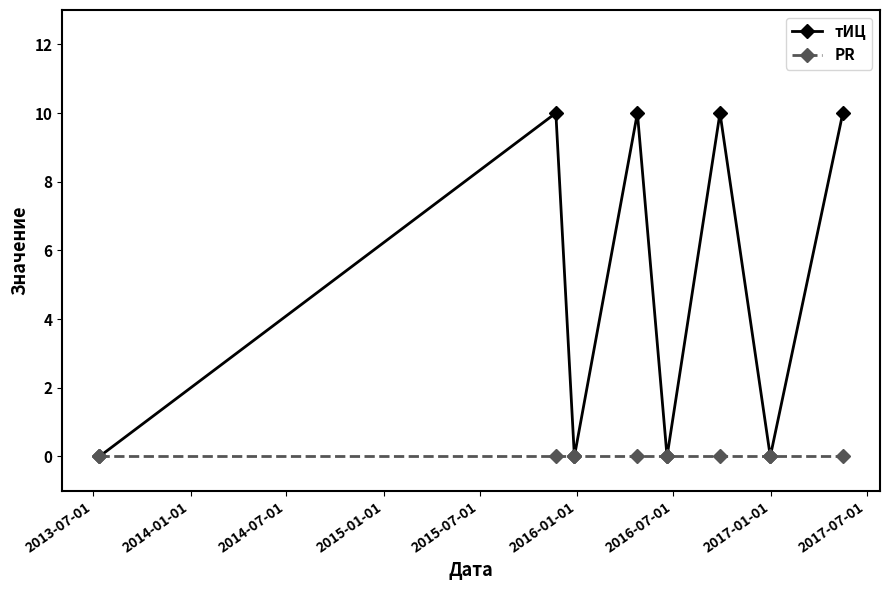

Reading left to right, list all the values displayed in this chart.

тИЦ: 0	10	0	10	0	10	0	10
PR: 0	0	0	0	0	0	0	0